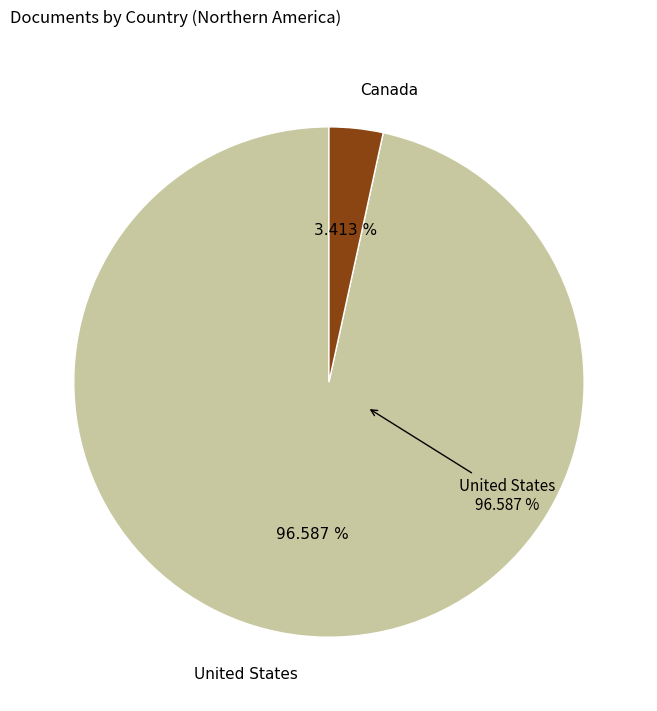

Is there any slice that represents more than half of the pie?

Yes